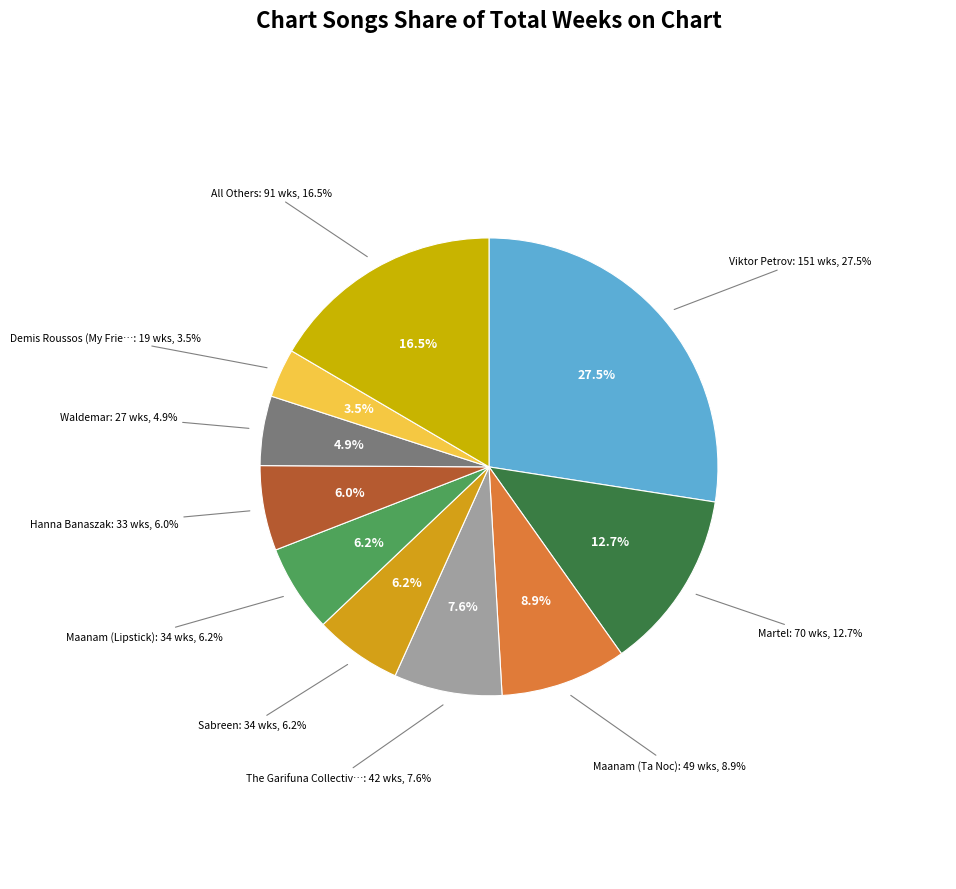

Which slice is the largest?

Viktor Petrov